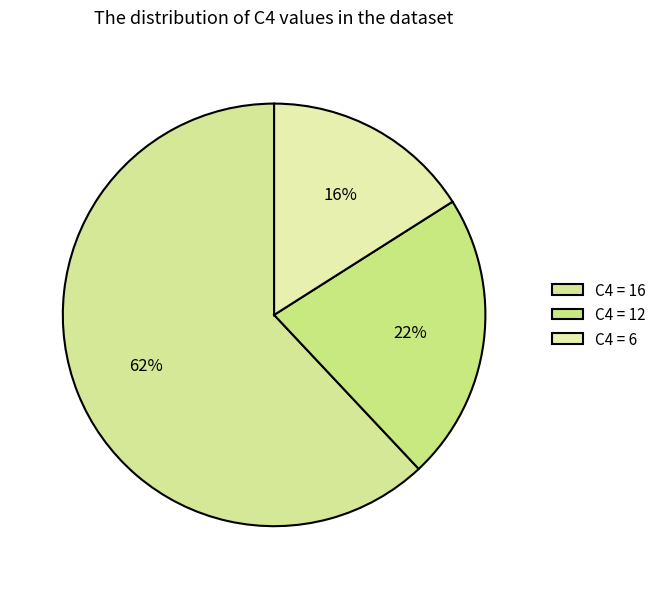

How many slices are in this pie chart?

3